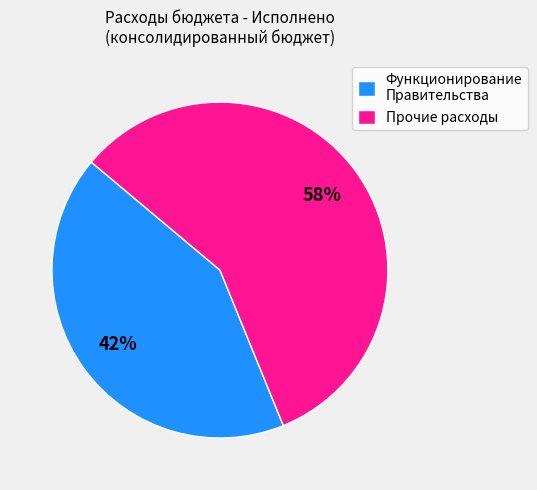

How many segments does this pie chart have?

2